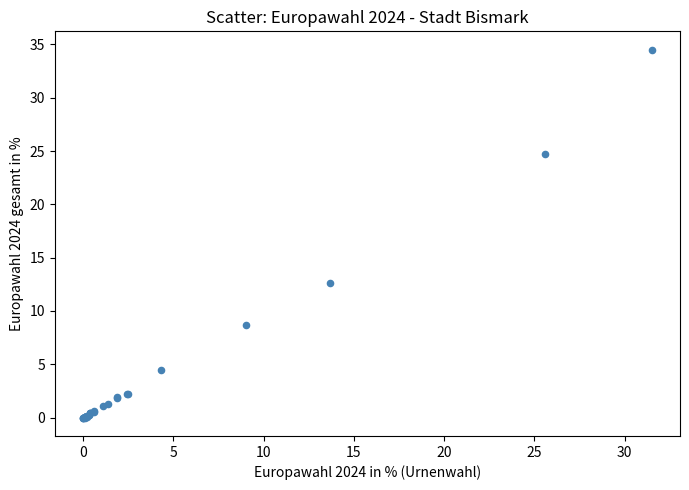

What Y value in the scatter plot is closest to 17?

12.6